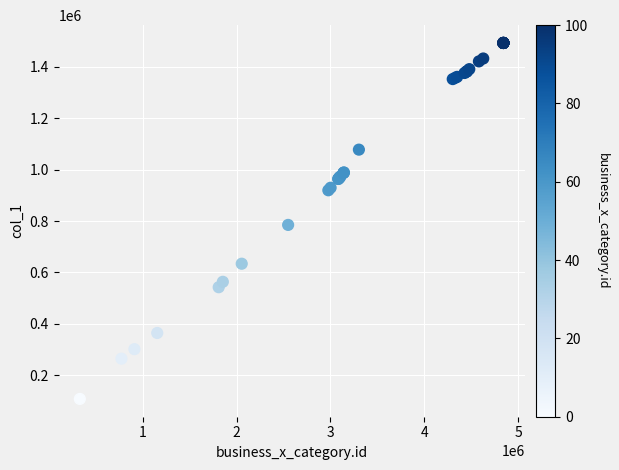

What Y value in the scatter plot is closest to 800289?

784869